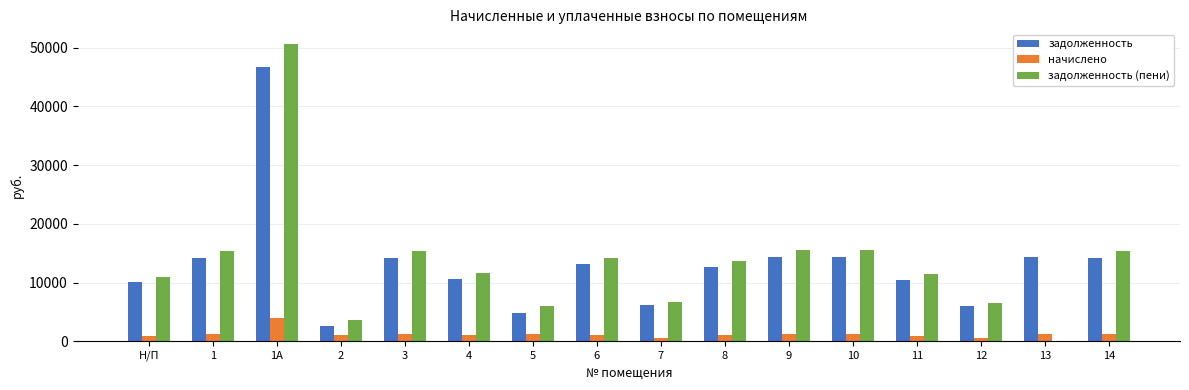

Which category has the highest value in the начислено series?

1А